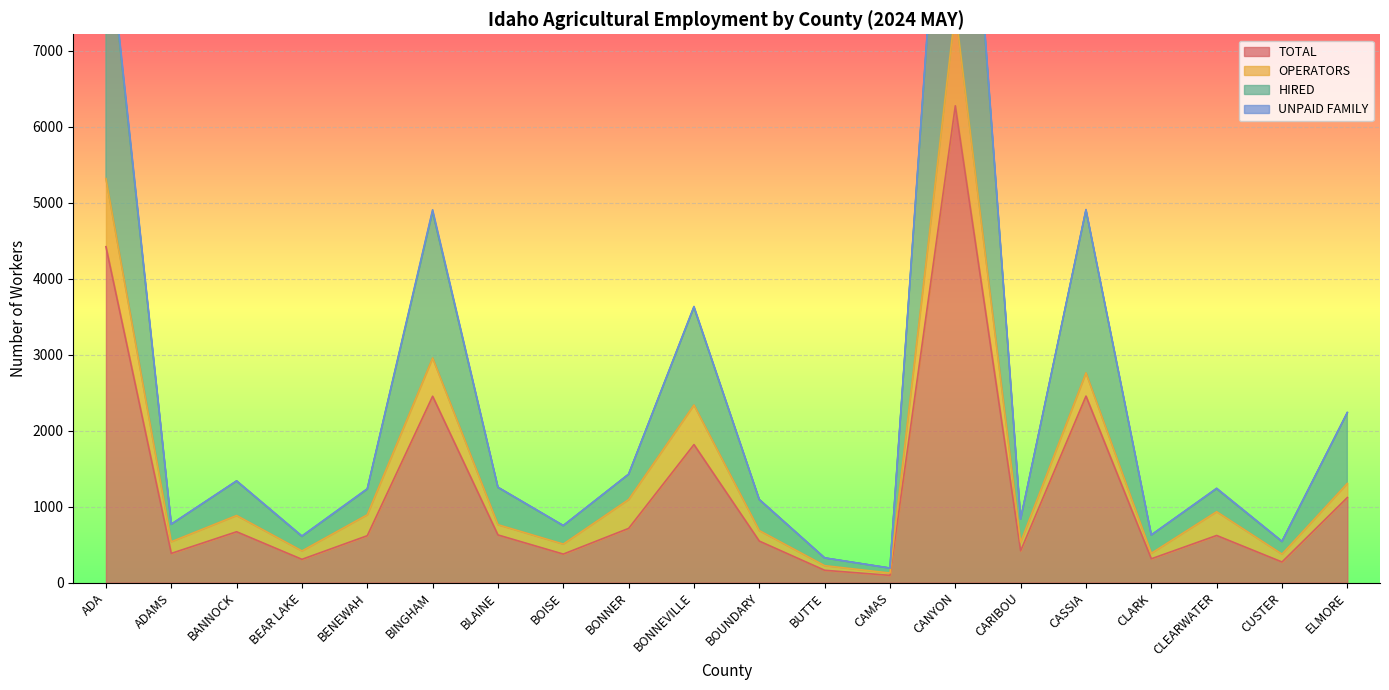

What is the difference between the second highest and second lowest values in the TOTAL series?

4258